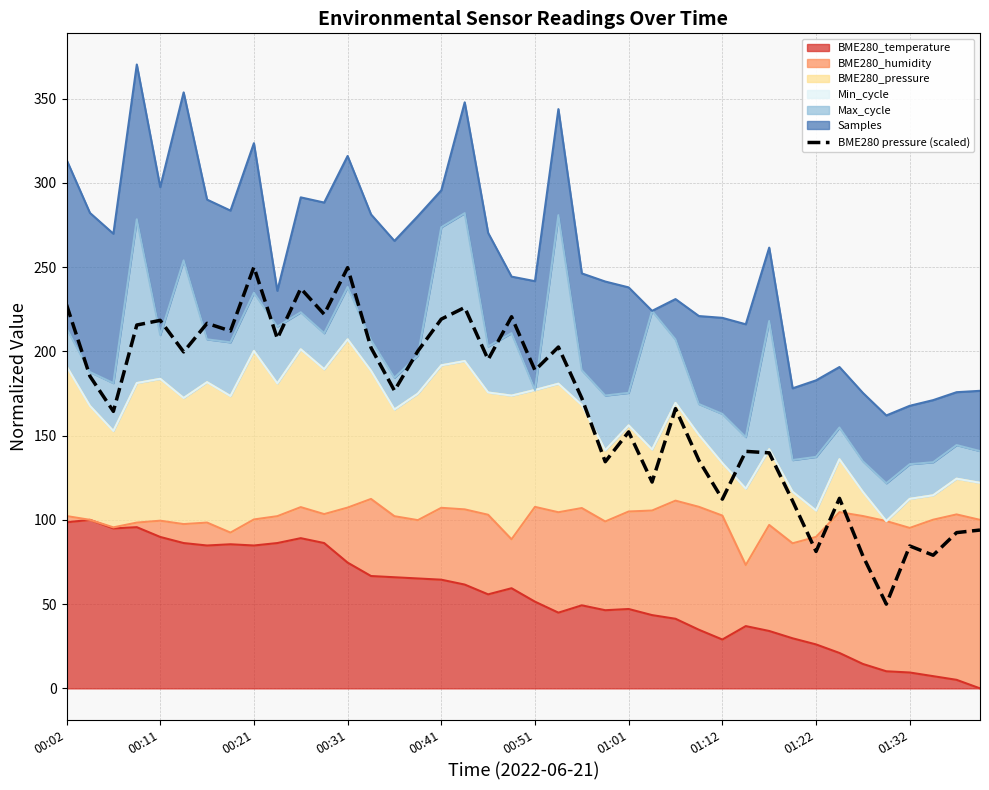

Reading left to right, list all the values displayed in this chart.

227.7	185.2	164.4	215.6	218.4	199.7	216.6	212.1	250.0	207.6	237.3	222.0	249.6	202.1	176.7	200.1	219.1	226.0	195.1	220.5	188.7	202.6	172.2	134.5	152.2	122.4	166.0	135.3	112.3	140.6	139.8	111.1	81.3	112.8	78.6	50.0	84.5	79.0	92.4	94.0